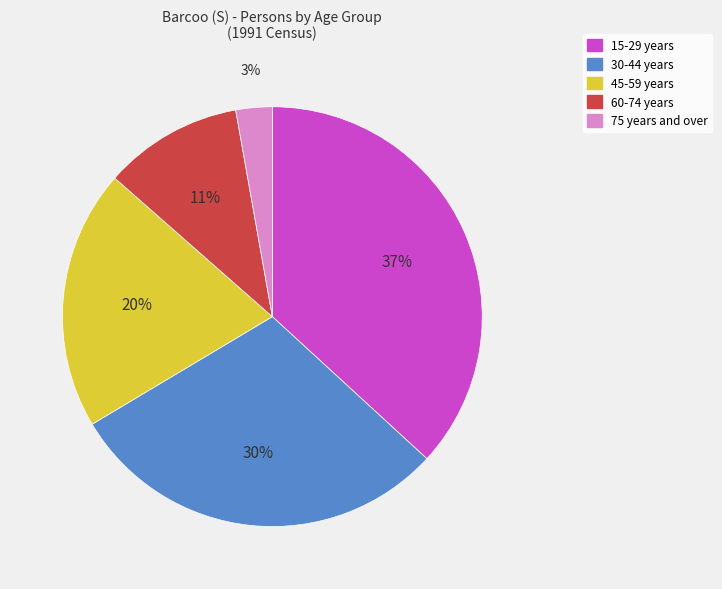

To the nearest percent, what is the difference between the largest and smallest slice percentages?

34%